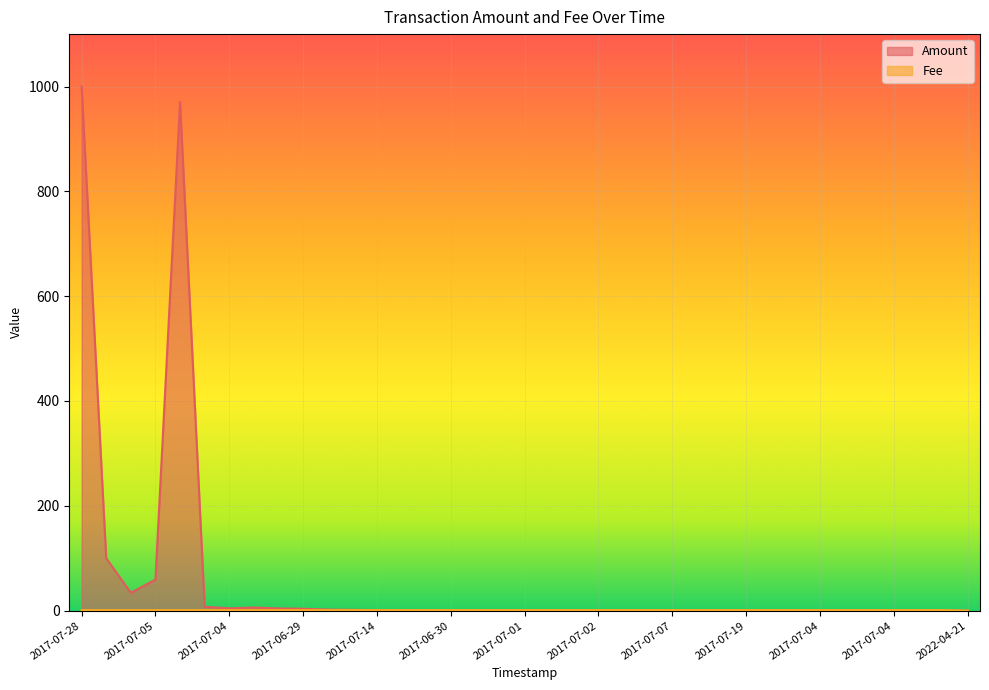

True or false: Fee has a value of 1.6 at 2017-07-03.

False